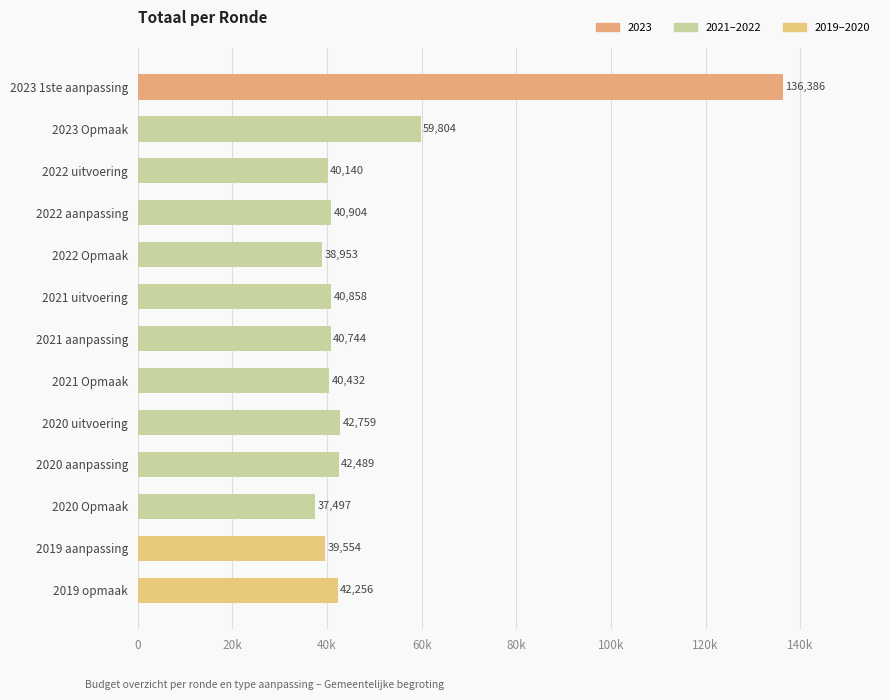

What is the sum of all values?

642776